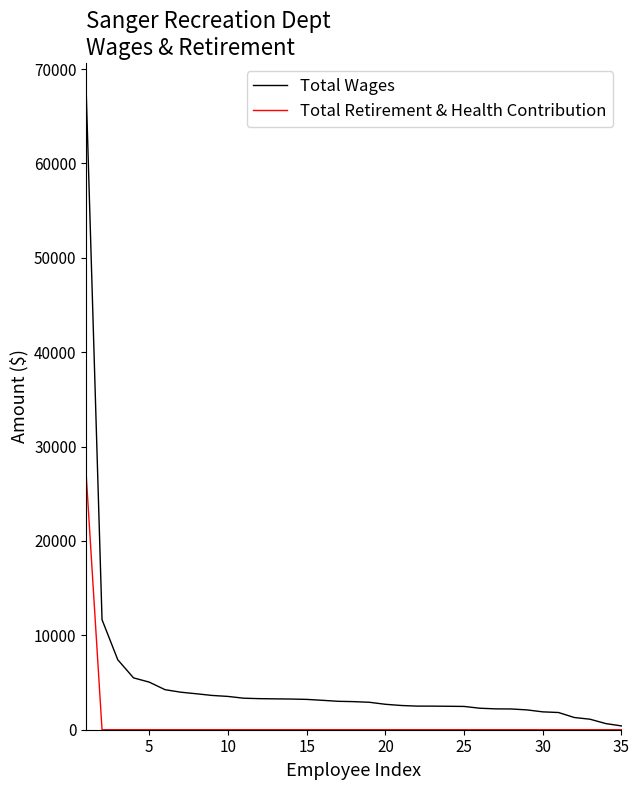

Which series has the largest total across all categories?

Total Wages